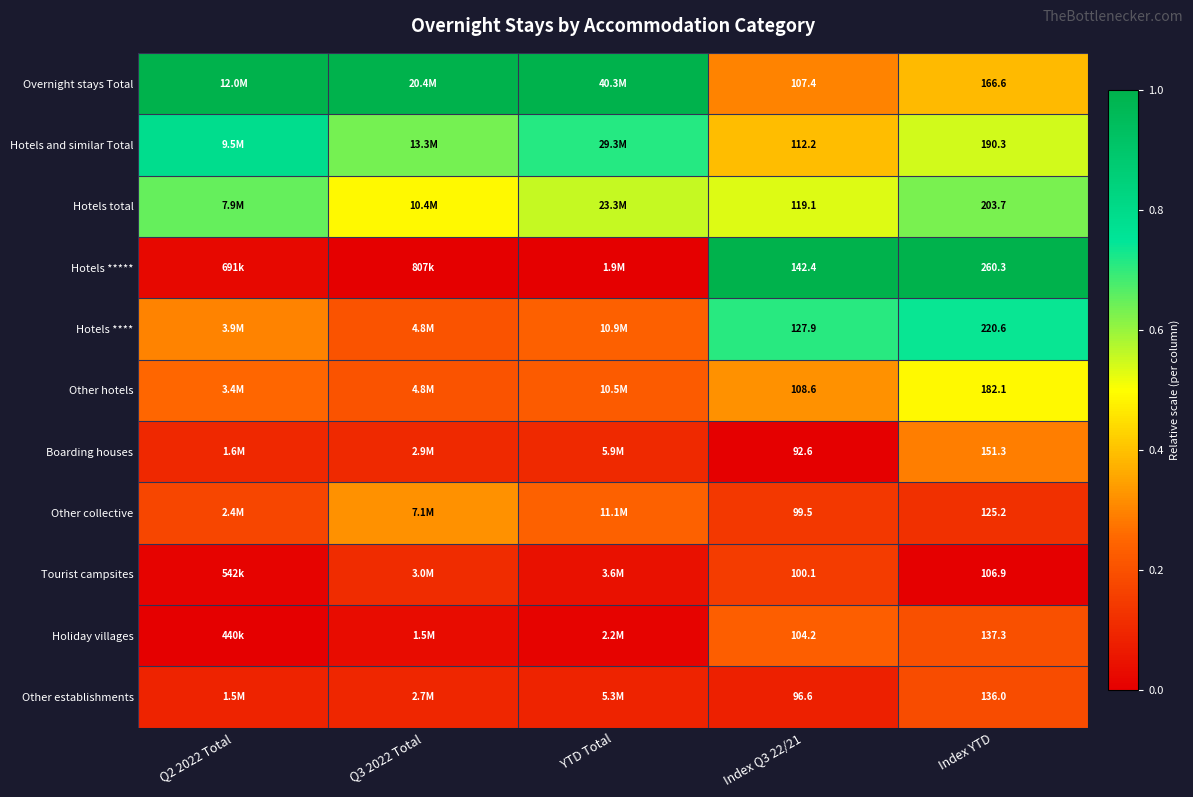

At Index Q3 22/21, list the series in order from largest to smallest.

Hotels *****, Hotels ****, Hotels total, Hotels and similar Total, Other hotels, Overnight stays Total, Holiday villages, Tourist campsites, Other collective, Other establishments, Boarding houses